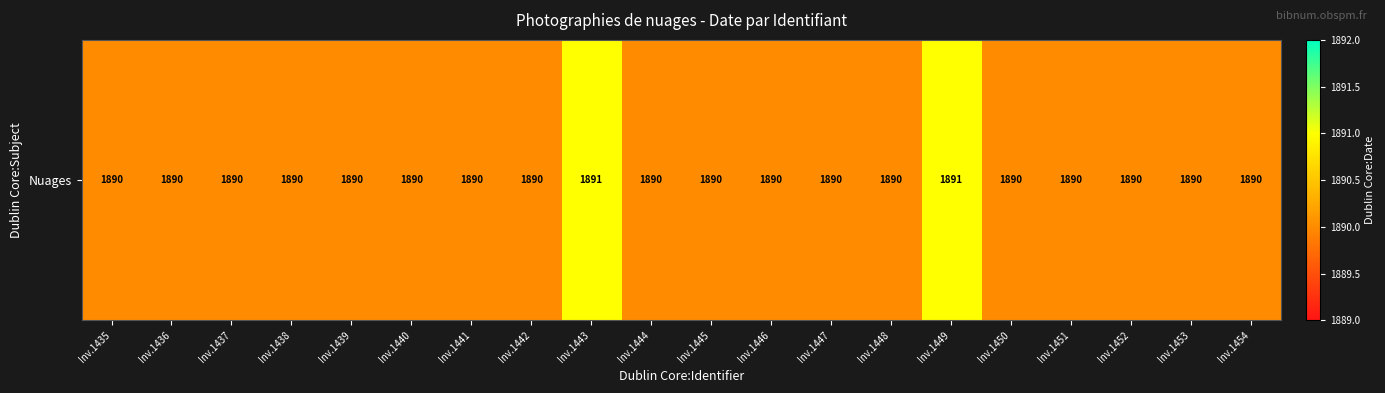

Where is the data nearest to the value 1890?

Inv.1435